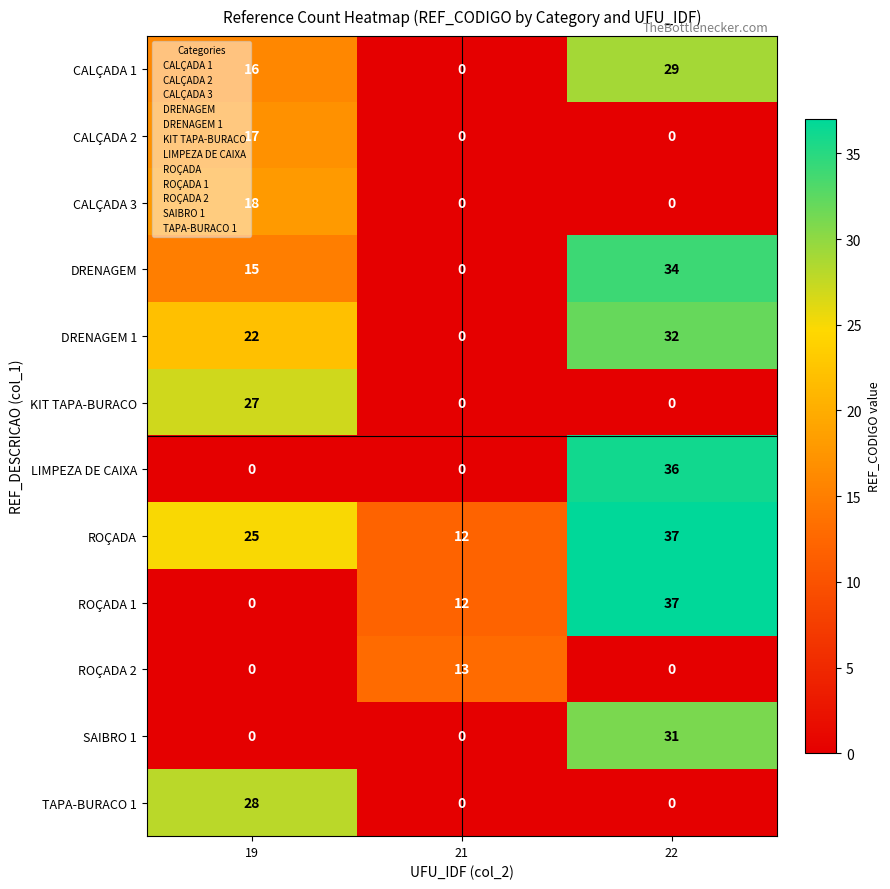

Between 21 and 22, which series saw the biggest shift?

LIMPEZA DE CAIXA